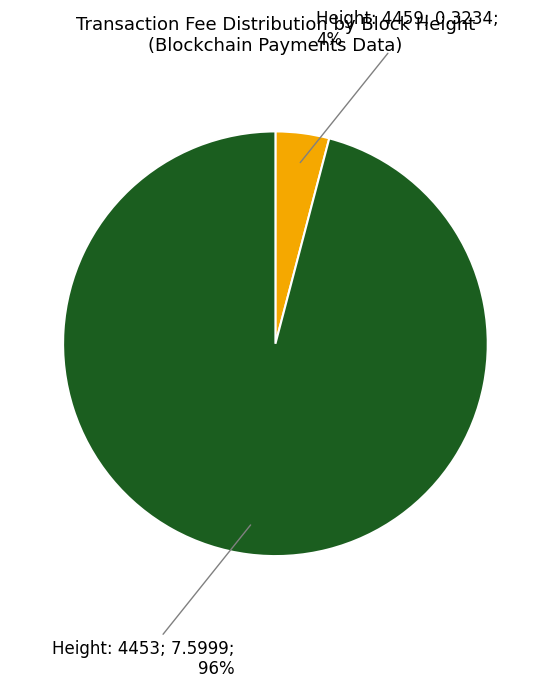

To the nearest percent, what is the difference between the largest and smallest slice percentages?

92%